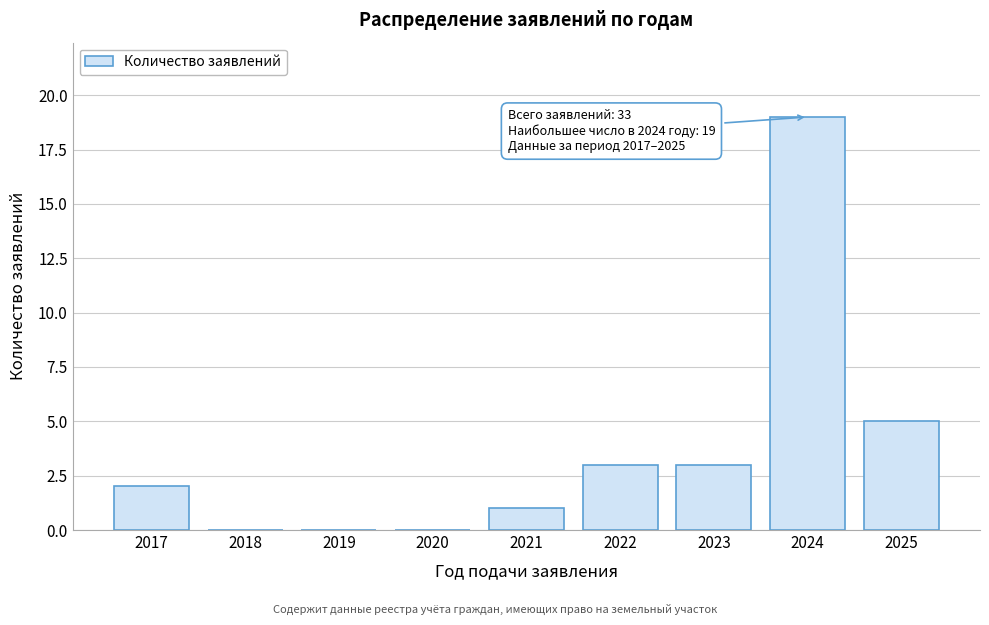

Reading right to left, list all the values displayed in this chart.

2025=5	2024=19	2023=3	2022=3	2021=1	2020=0	2019=0	2018=0	2017=2